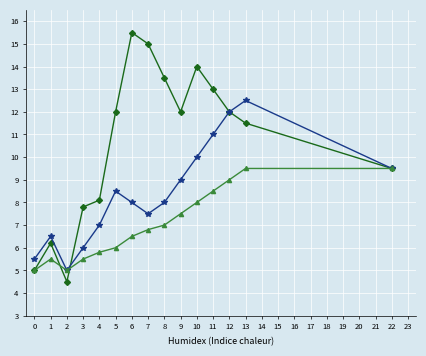

What is the spread (max minus min) of values at 7?

8.2